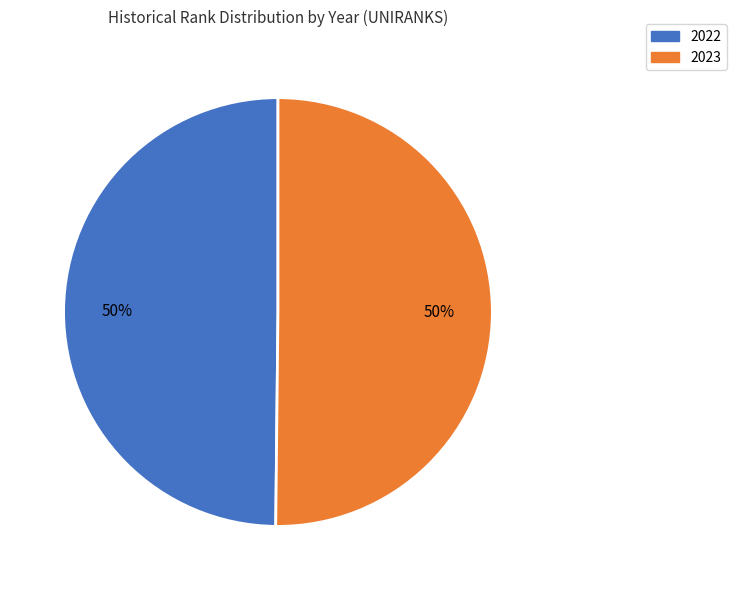

The 2023 slice represents 58% of the pie. True or false?

False